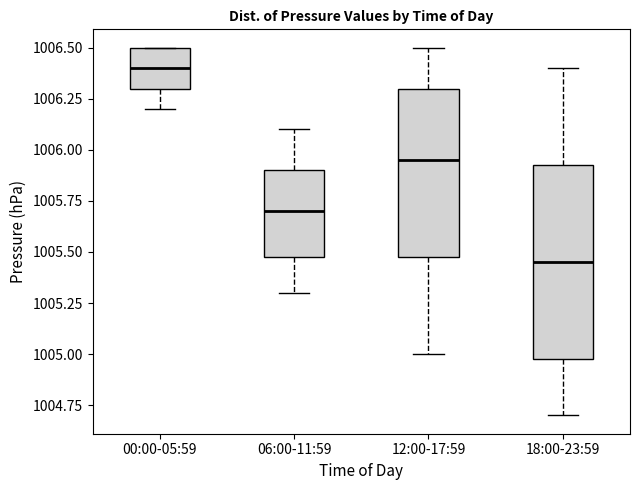

Reading left to right, read every box against the y-axis: the position of its median line, the range the box covers, and the ends of its whiskers. The values are not printed on the chart, so give them approximately, as read against the axis.

00:00-05:59: median 1006.40, box 1006.30 to 1006.50, whiskers 1006.20 to 1006.50
06:00-11:59: median 1005.70, box 1005.50 to 1005.90, whiskers 1005.30 to 1006.10
12:00-17:59: median 1005.95, box 1005.50 to 1006.30, whiskers 1005.00 to 1006.50
18:00-23:59: median 1005.45, box 1005.00 to 1005.95, whiskers 1004.70 to 1006.40